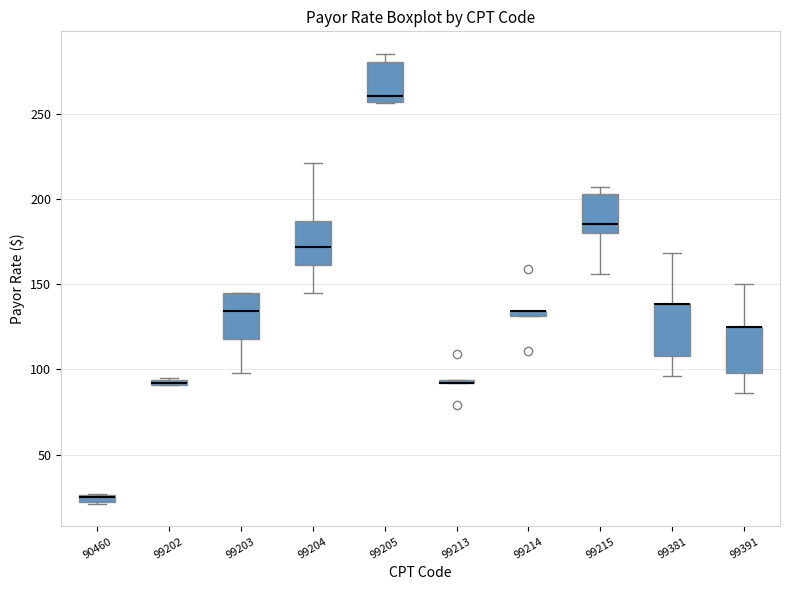

Where is the upper edge of the box at x = 99213 on the y-axis? The values are not printed on the chart, so give them approximately, as read against the axis.

95